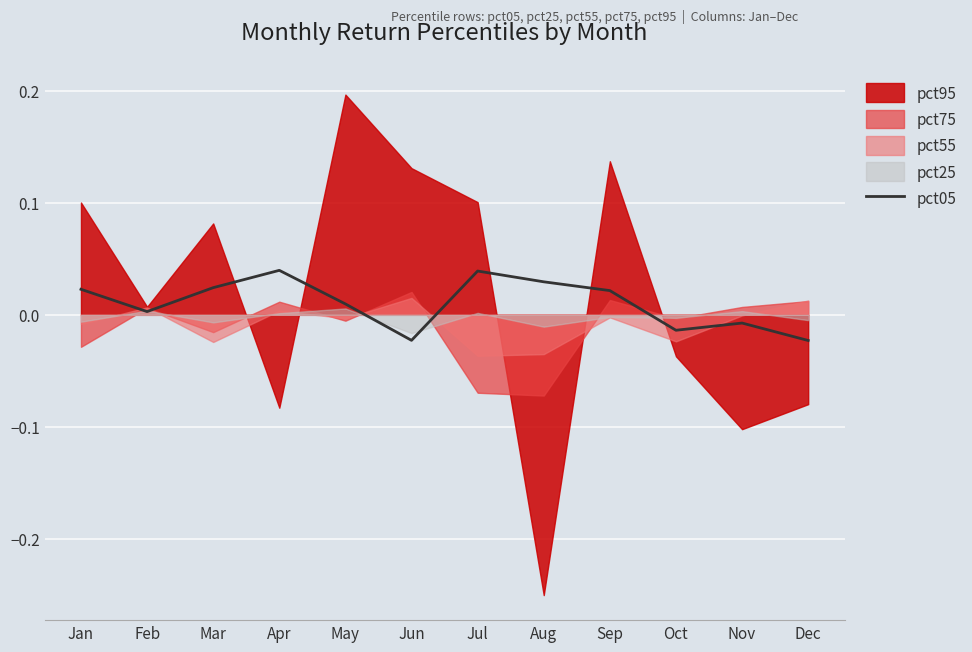

Where is the first local minimum?

Feb